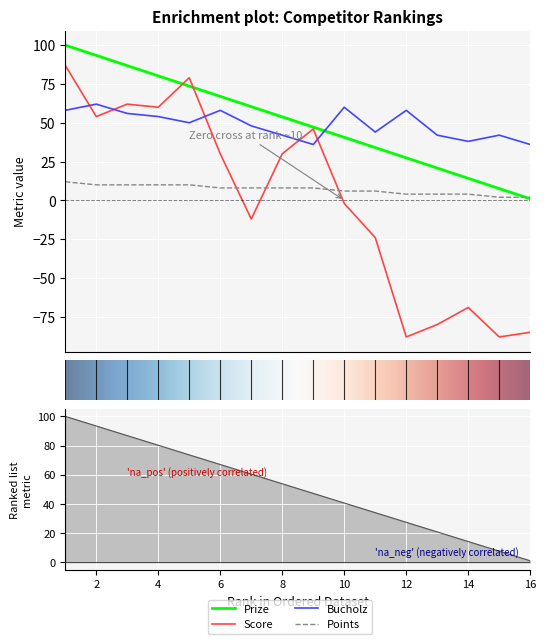

The Score series shows 87.0 at 1. True or false?

True